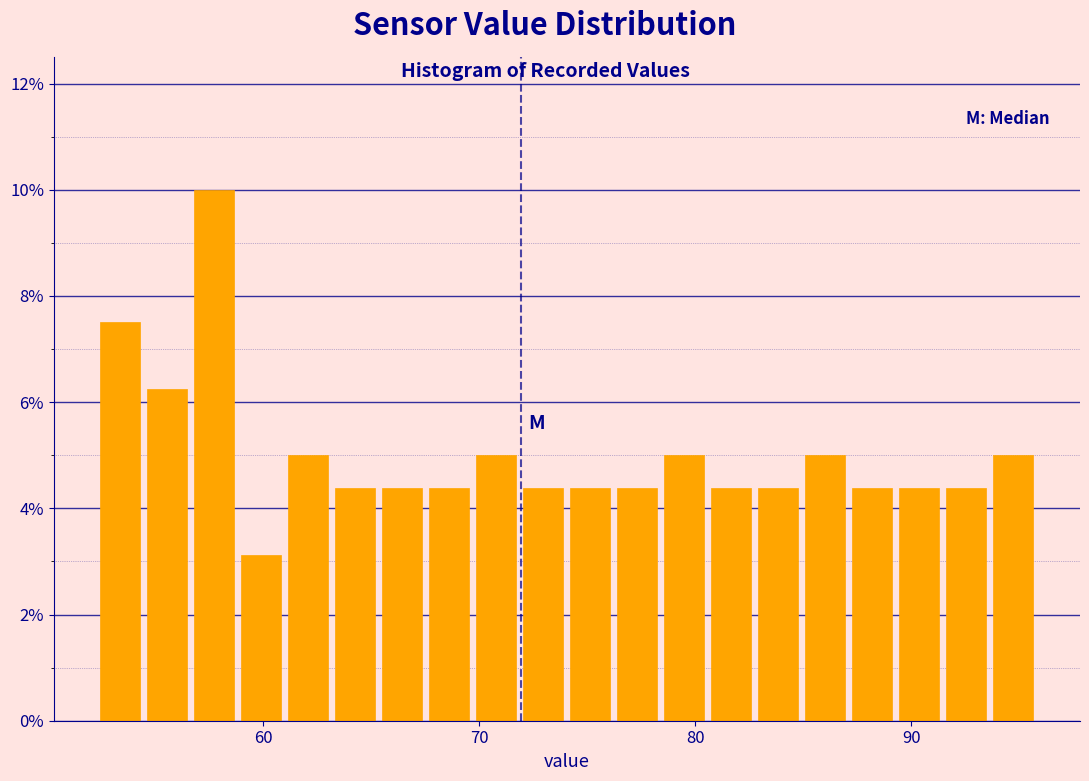

Read against the x-axis, roughly where is the centre of the tallest bar?

58